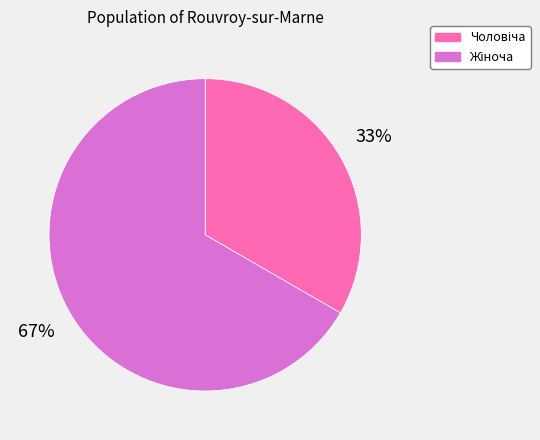

To the nearest percent, what is the average slice percentage?

50%